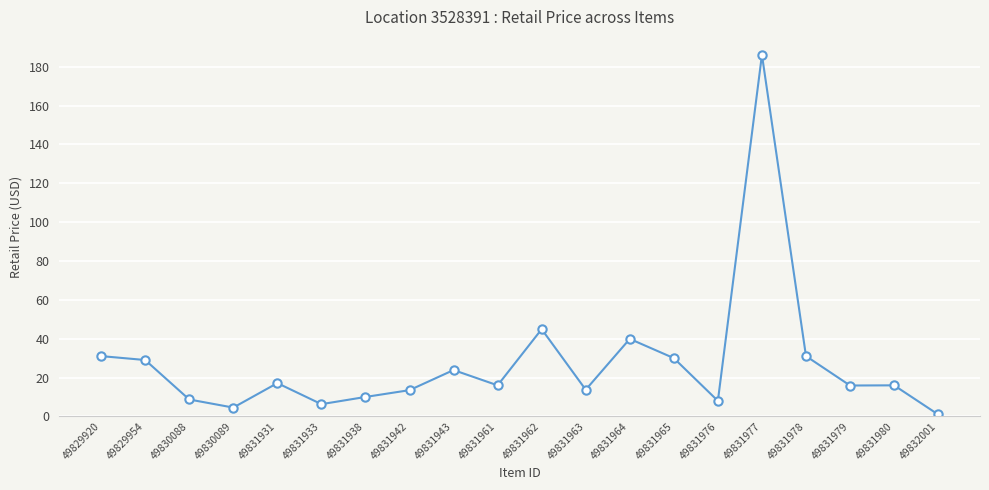

Approximately how many times larger is the value at 49830088 compared to 49831979?

0.5